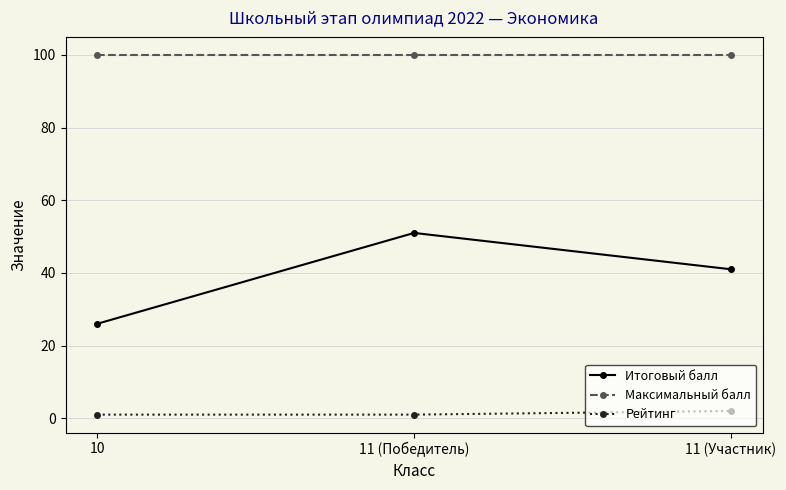

Is this an area chart (filled region under the line)?

No